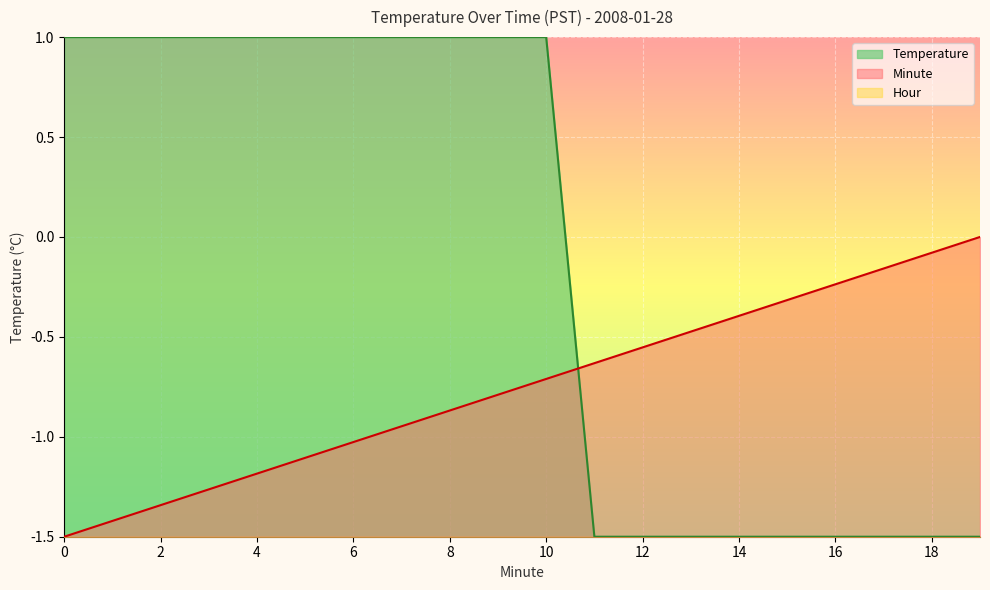

Where do Temperature and Minute first cross each other?

10 and 11